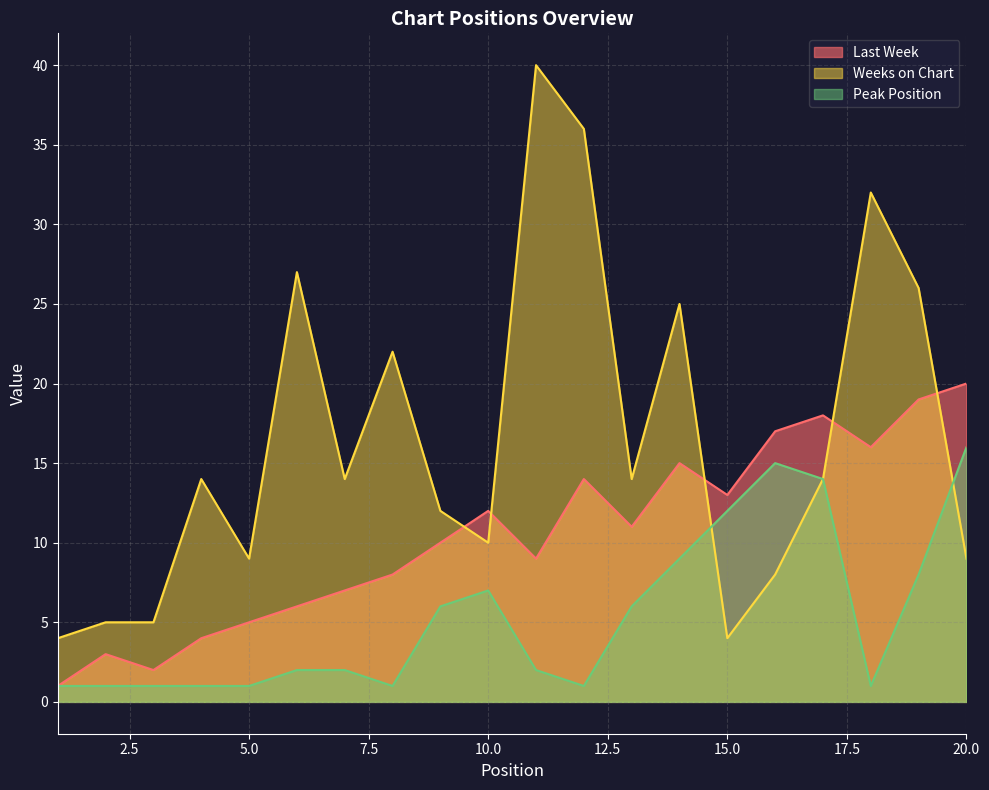

The value of Weeks on Chart at 6 is 7. True or false?

False